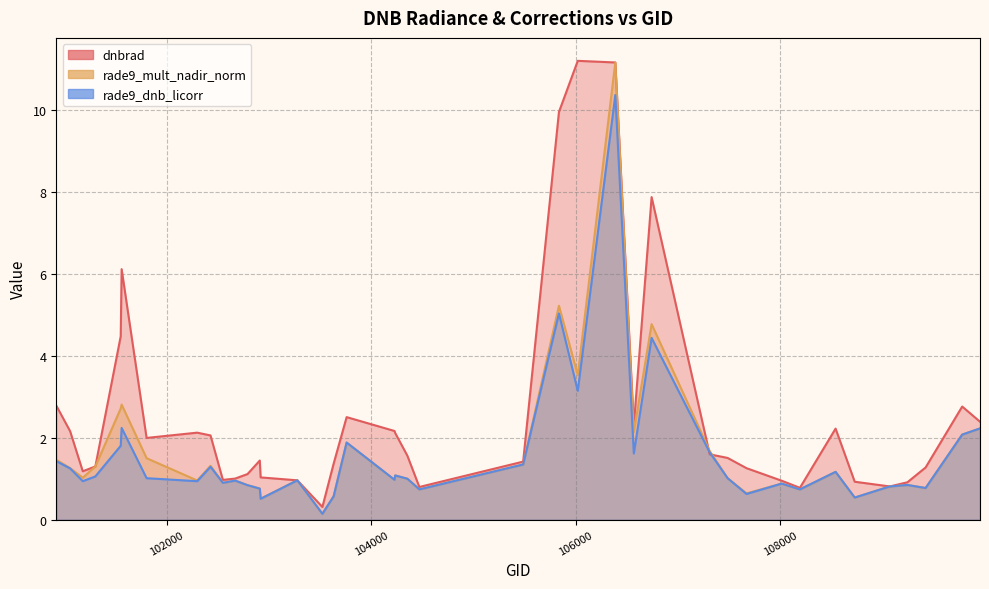

What is the value of the rade9_dnb_licorr point at the 27th from the left?

1.6